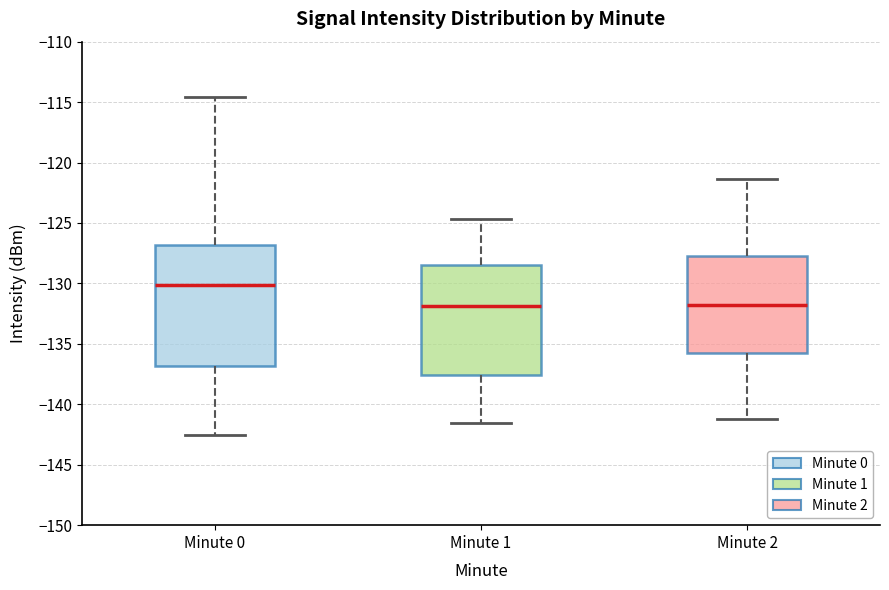

Reading left to right, read every box against the y-axis: the position of its median line, the range the box covers, and the ends of its whiskers. The values are not printed on the chart, so give them approximately, as read against the axis.

Minute 0: median -130.0, box -137.0 to -127.0, whiskers -142.5 to -114.5
Minute 1: median -132.0, box -137.5 to -128.5, whiskers -141.5 to -124.5
Minute 2: median -132.0, box -136.0 to -127.5, whiskers -141.0 to -121.5